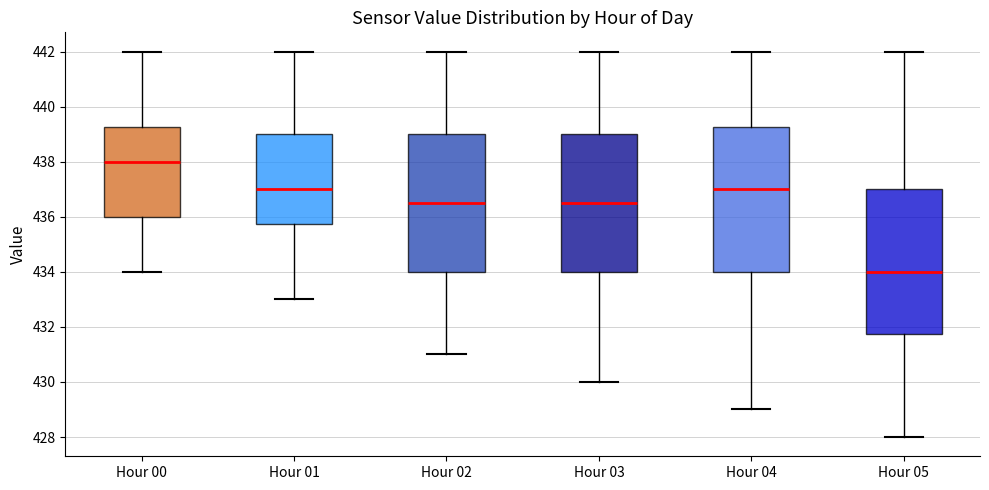

Where does the median line of the box for Hour 02 sit on the y-axis? The values are not printed on the chart, so give them approximately, as read against the axis.

436.6